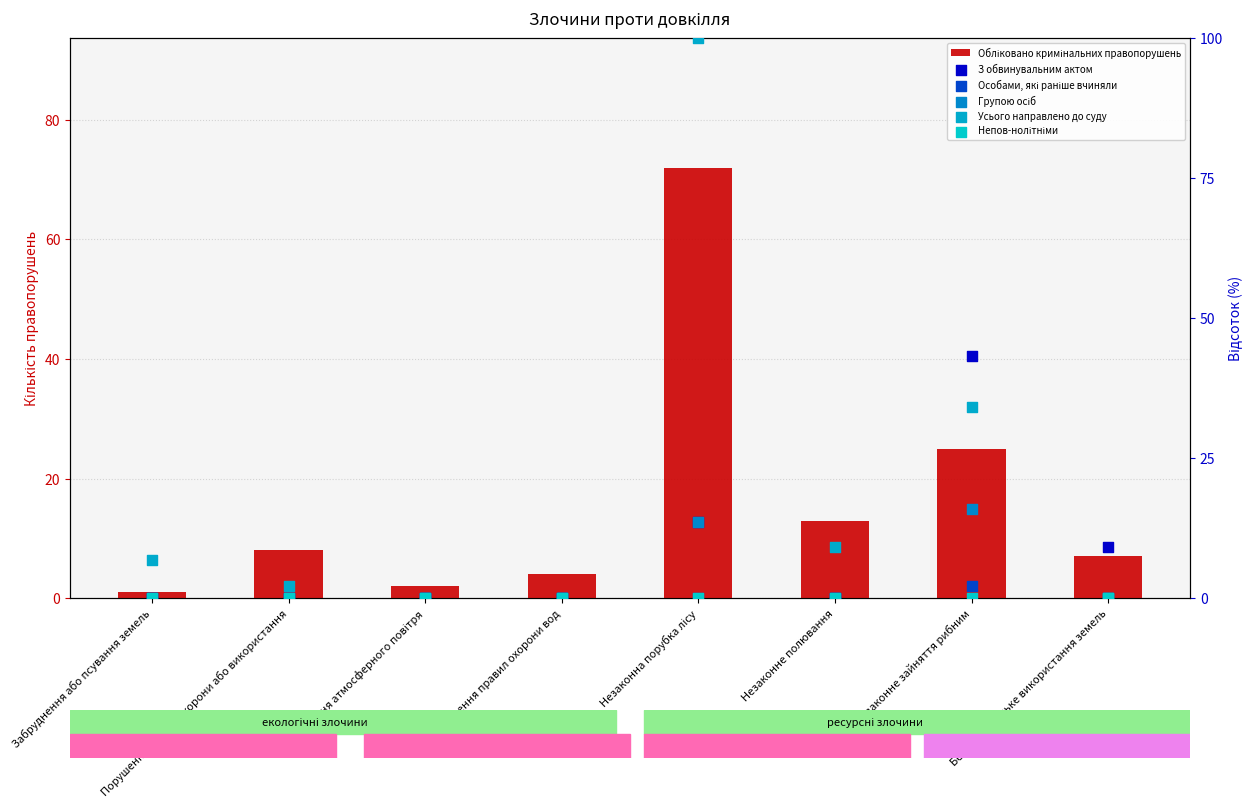

At how many categories does at least one series exceed 5?

6